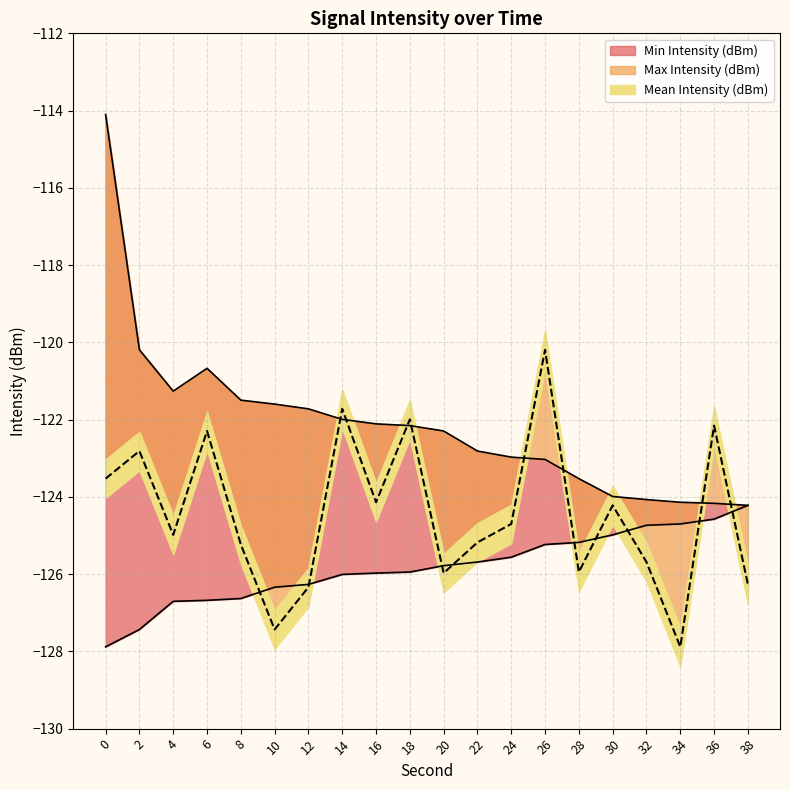

How many lines are shown in the chart?

3